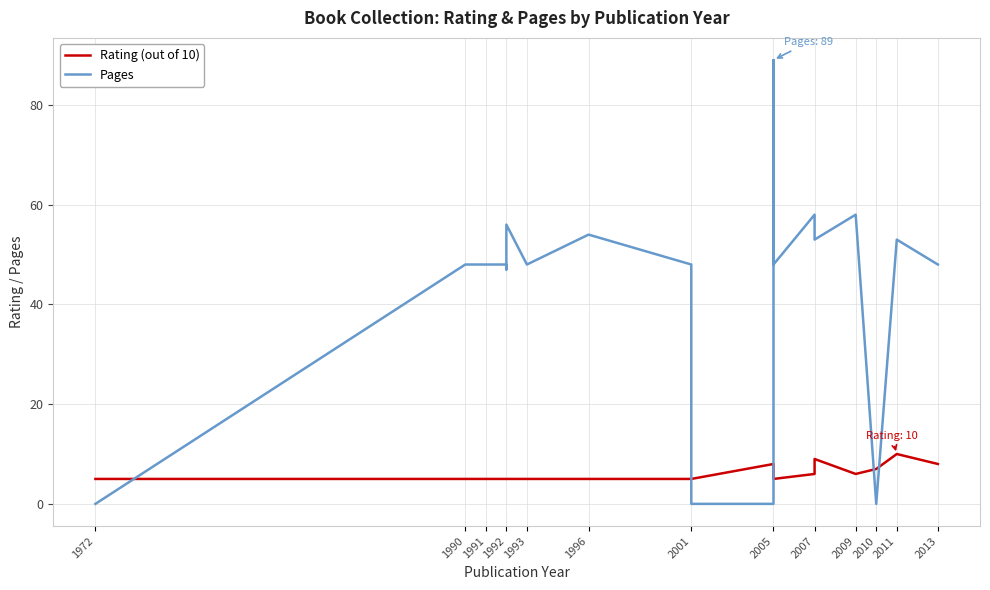

How many lines are shown in the chart?

2